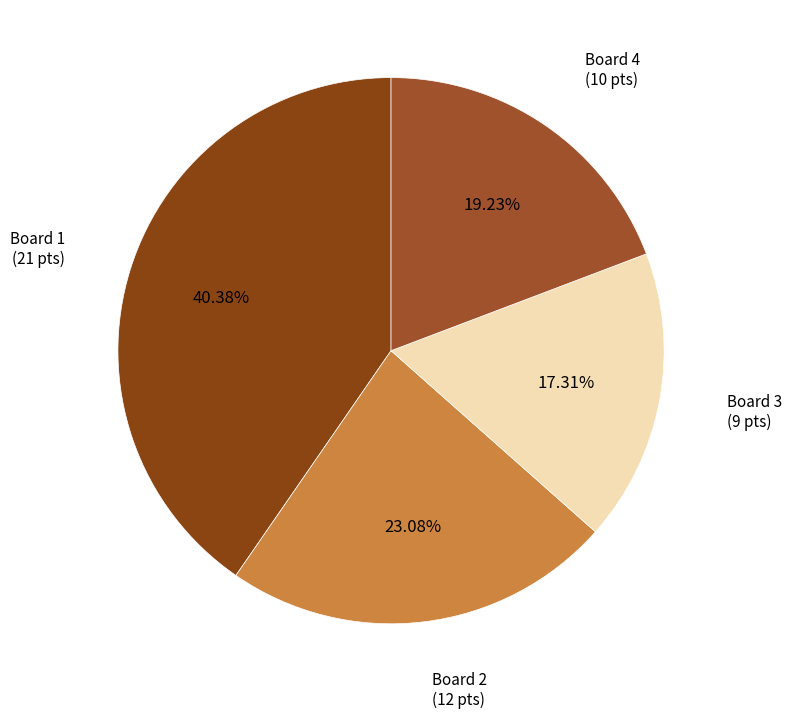

Which has a higher value, Board 3 or Board 4?

Board 4